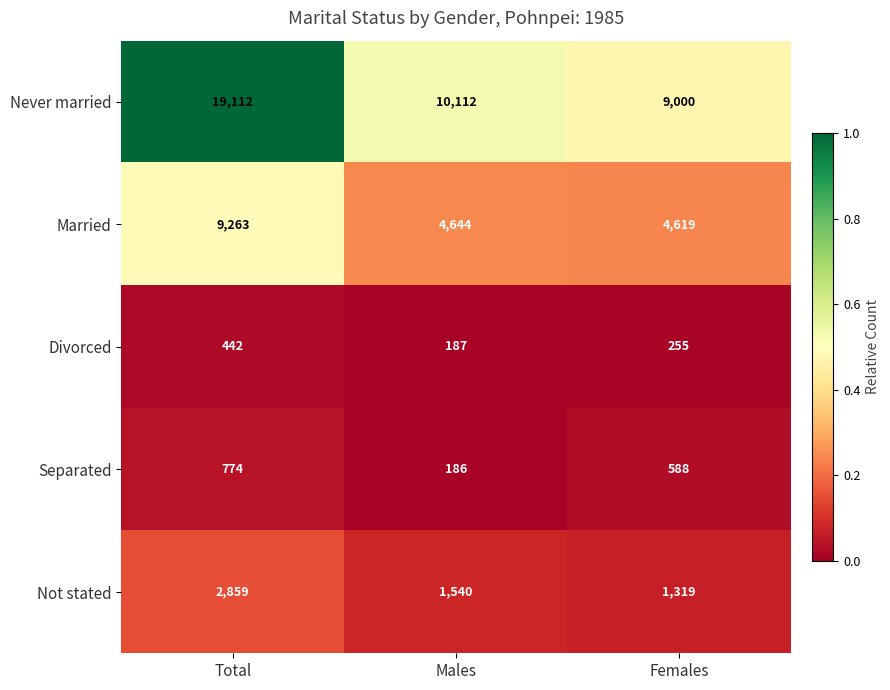

The Married series shows 4644 at Males. True or false?

True